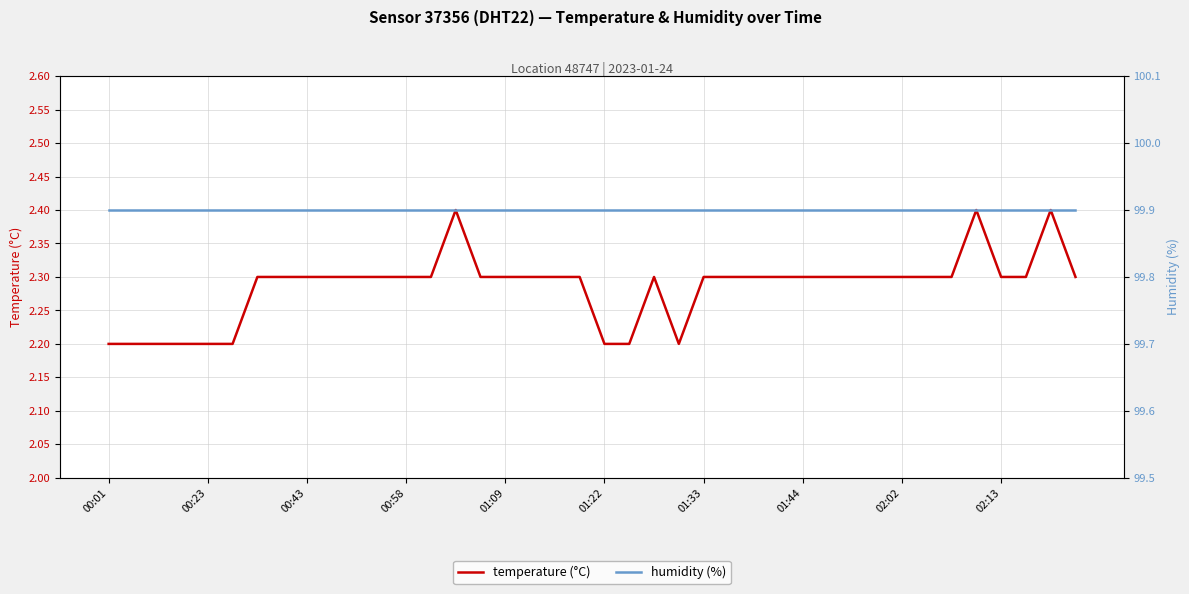

True or false: humidity (%) and temperature (°C) intersect in this chart.

False